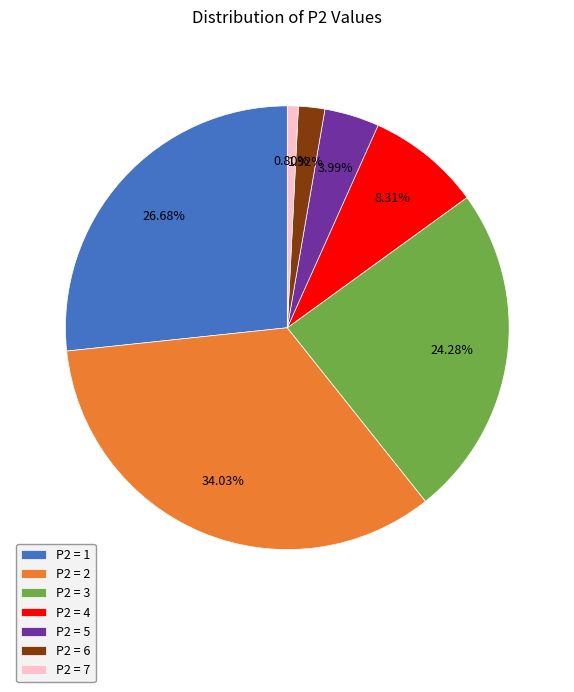

Between P2 = 3 and P2 = 4, which is larger?

P2 = 3